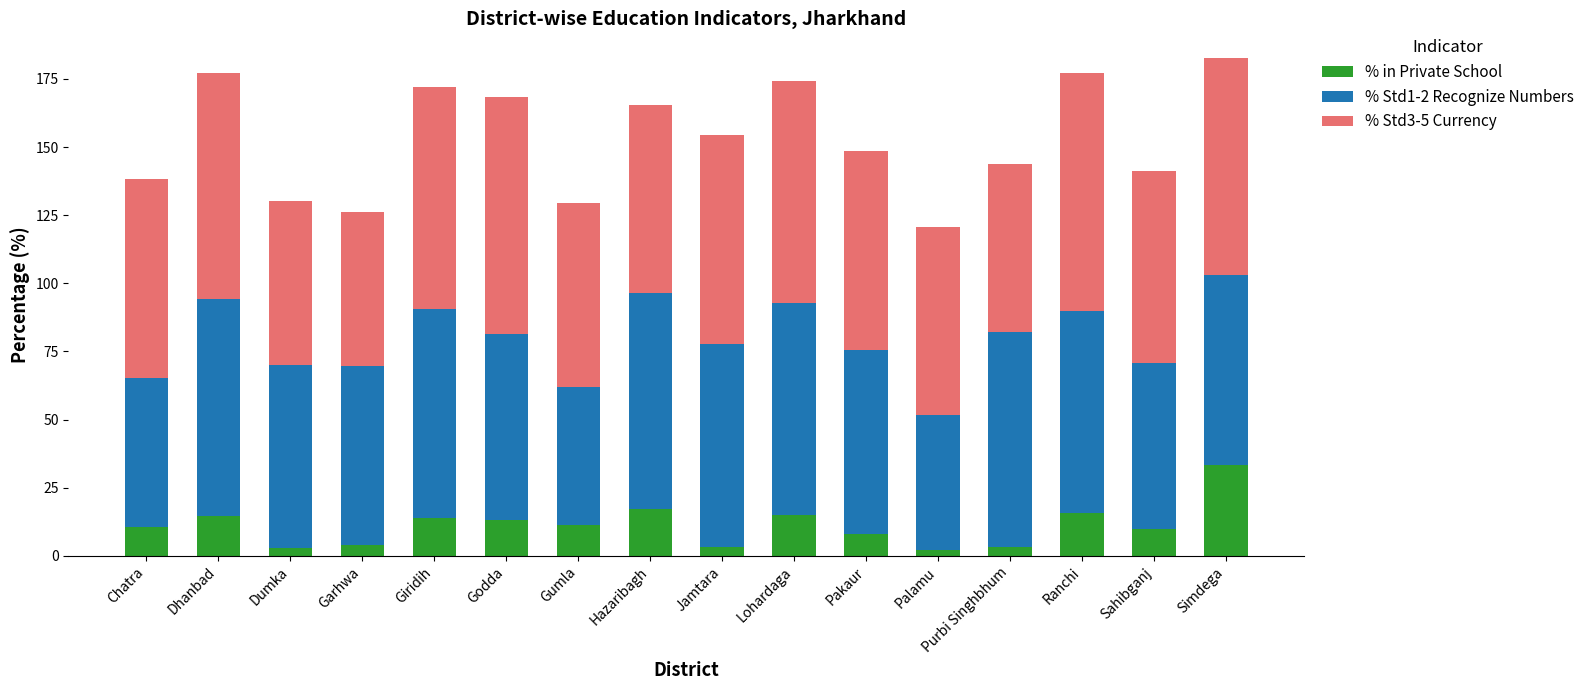

What is the difference between the second highest and minimum values in the % in Private School series?

14.8